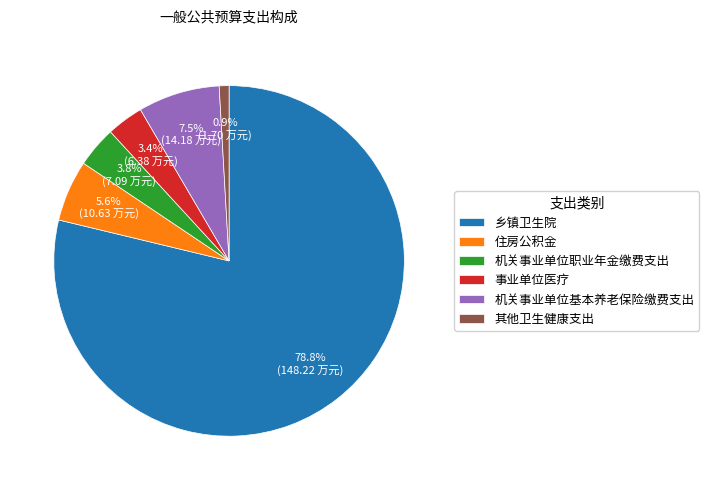

What percentage do 其他卫生健康支出 and 乡镇卫生院 together represent?

79.7%